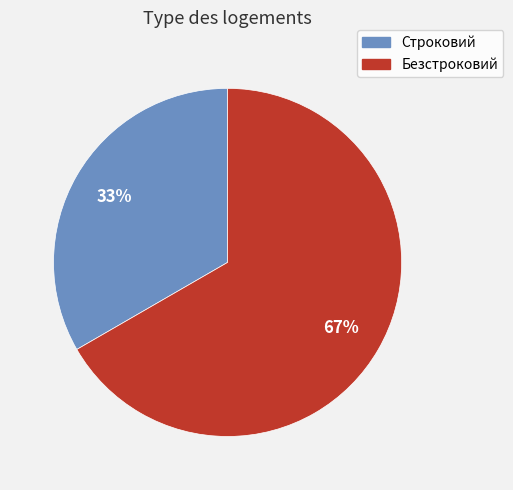

To the nearest percent, what percentage of the pie is Строковий?

33%